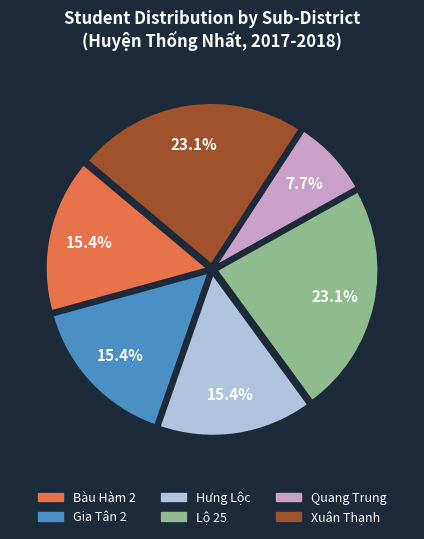

How many slices are in this pie chart?

6